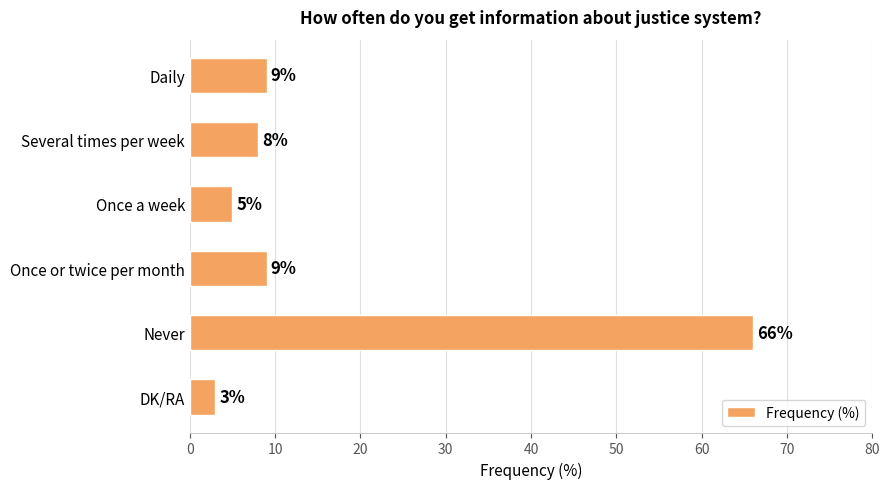

What position from the bottom is Never?

2